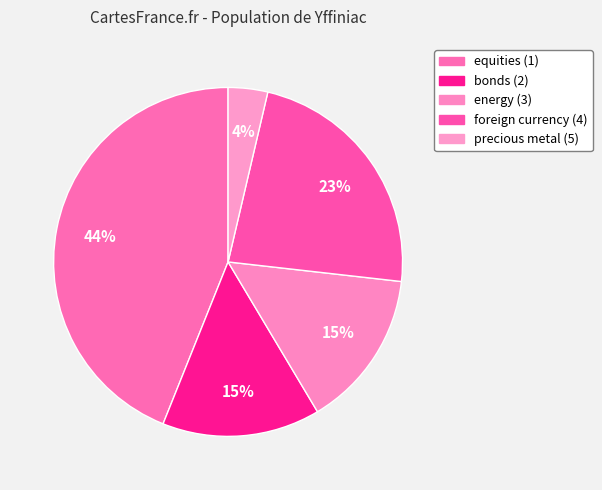

To the nearest percent, what is the average slice percentage?

20%